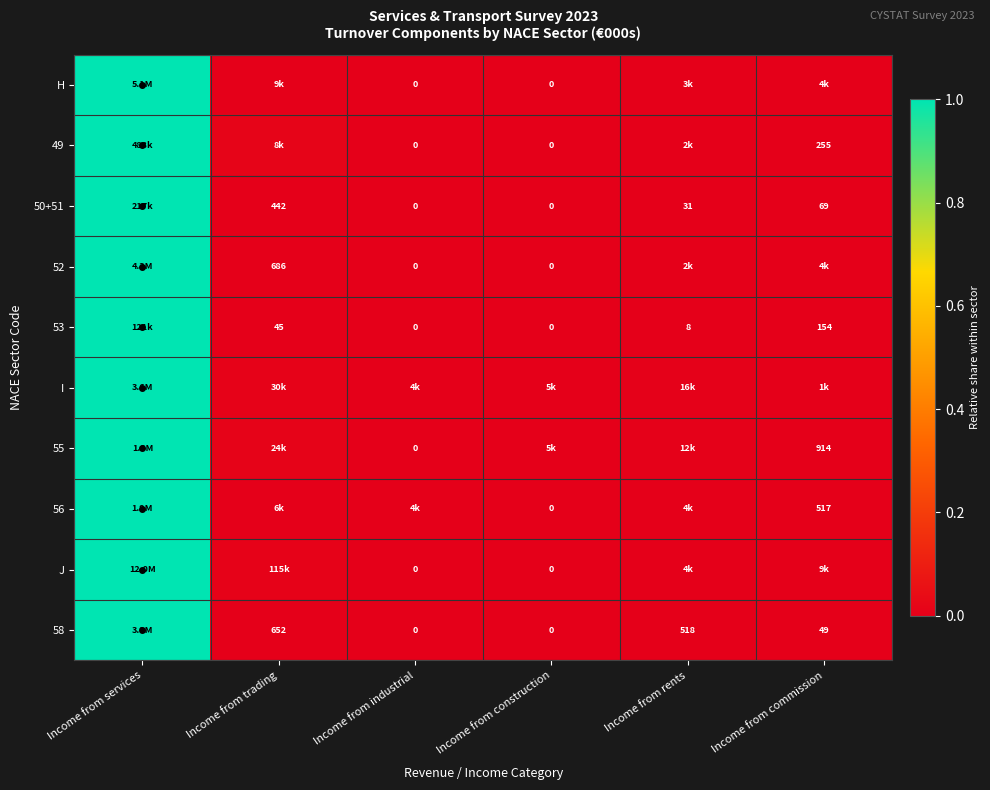

How many data points in 49 are above 0?

4